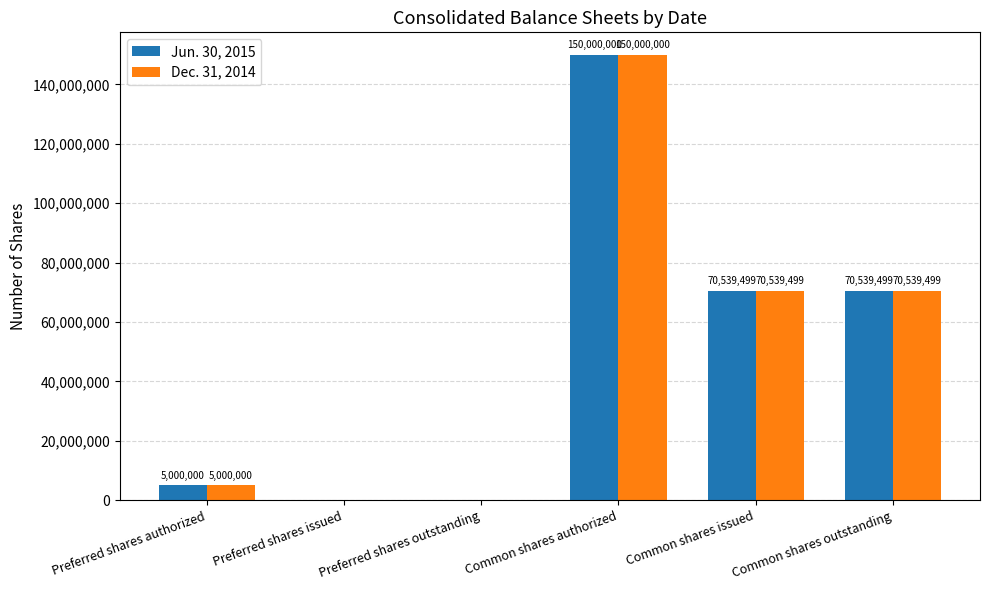

Reading left to right, what are all the values shown in this chart?

Jun. 30, 2015: Preferred shares authorized=5000000	Preferred shares issued=0	Preferred shares outstanding=0	Common shares authorized=150000000	Common shares issued=70539499	Common shares outstanding=70539499
Dec. 31, 2014: Preferred shares authorized=5000000	Preferred shares issued=0	Preferred shares outstanding=0	Common shares authorized=150000000	Common shares issued=70539499	Common shares outstanding=70539499